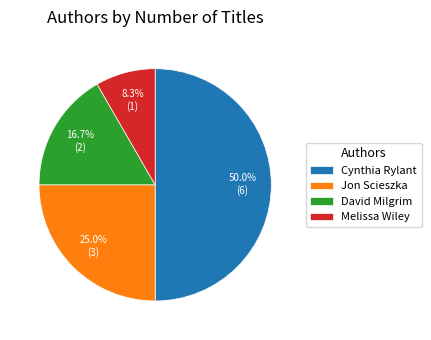

Which category has the smallest portion of the pie?

Melissa Wiley